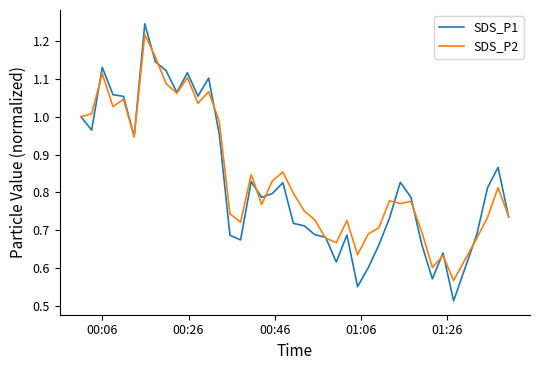

Which series has the largest range (max minus min)?

SDS_P1